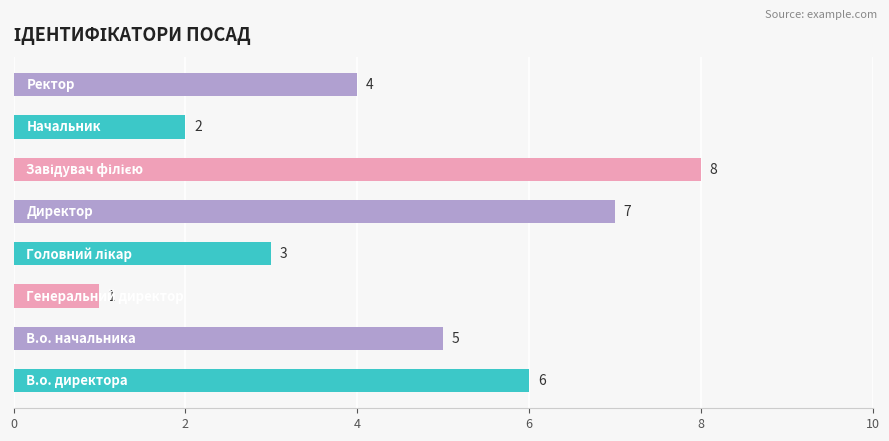

What is the difference between the maximum and minimum values?

7